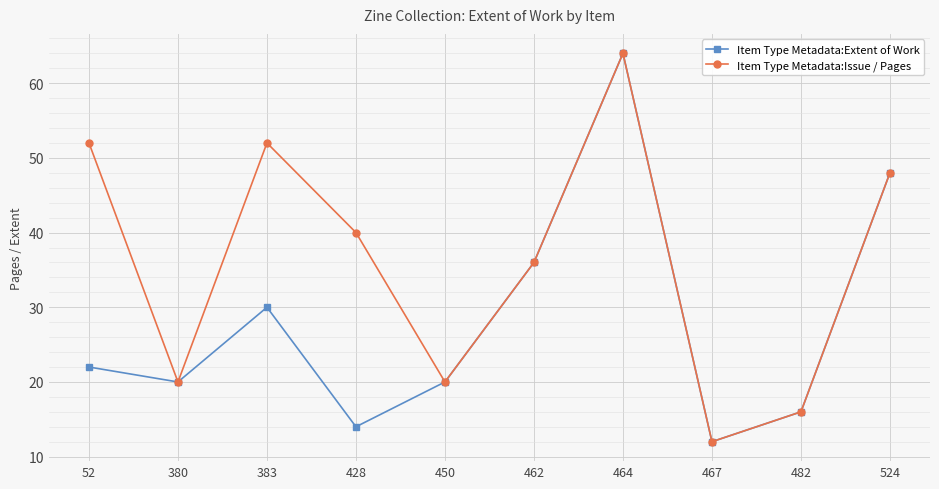

What is the total value across all series at 464?

128